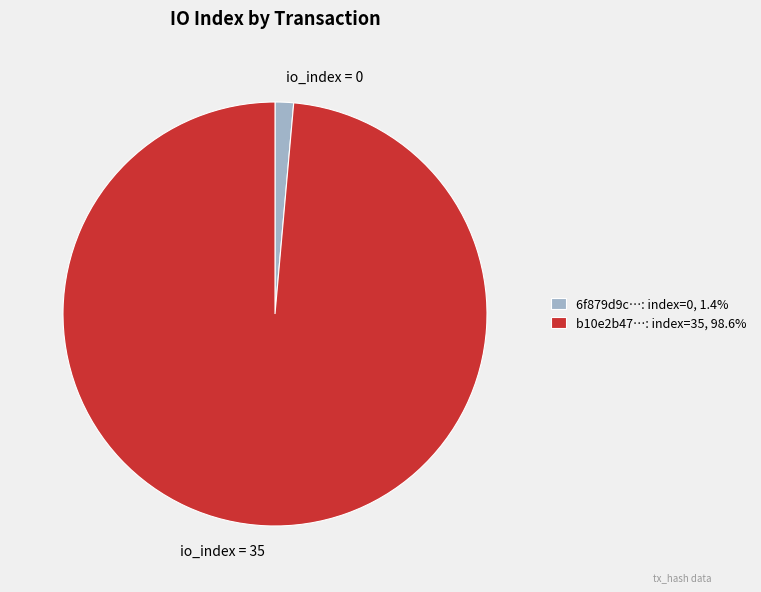

Between io_index = 0 and io_index = 35, which is larger?

io_index = 35